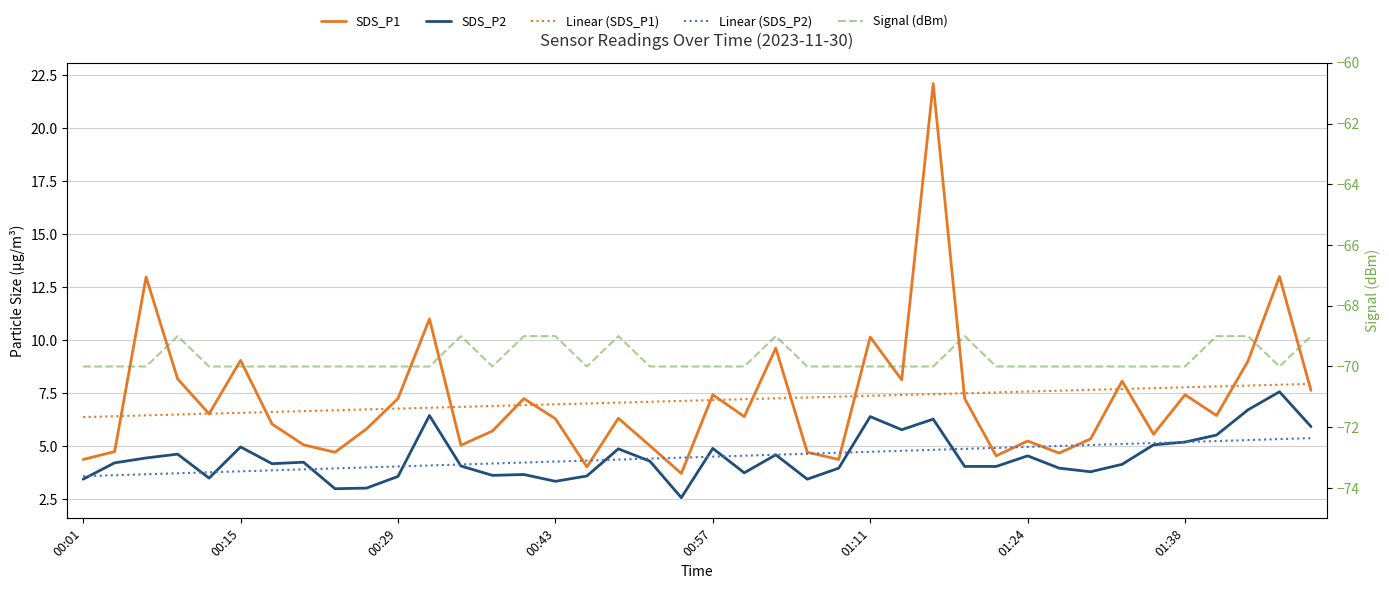

True or false: Linear (SDS_P1) and SDS_P2 cross at least once.

False